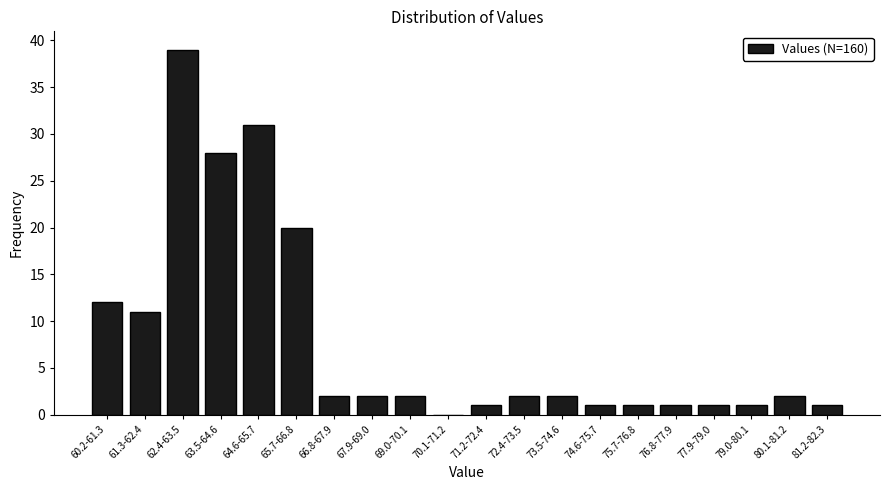

Reading left to right, transcribe all the data shown in this chart.

60.2-61.3=12	61.3-62.4=11	62.4-63.5=39	63.5-64.6=28	64.6-65.7=31	65.7-66.8=20	66.8-67.9=2	67.9-69.0=2	69.0-70.1=2	70.1-71.2=0	71.2-72.4=1	72.4-73.5=2	73.5-74.6=2	74.6-75.7=1	75.7-76.8=1	76.8-77.9=1	77.9-79.0=1	79.0-80.1=1	80.1-81.2=2	81.2-82.3=1